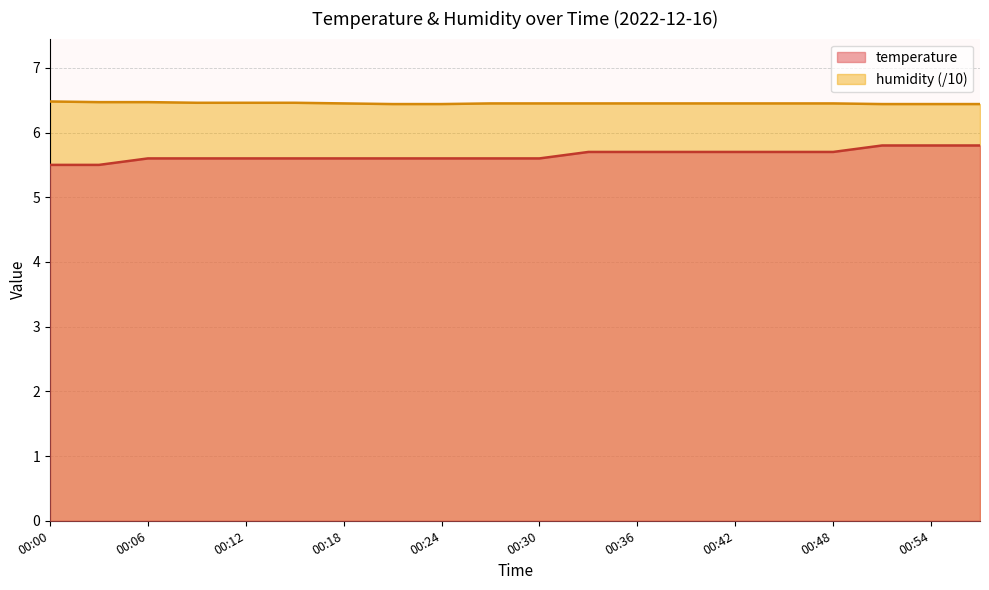

At which label does humidity reach its peak?

00:00